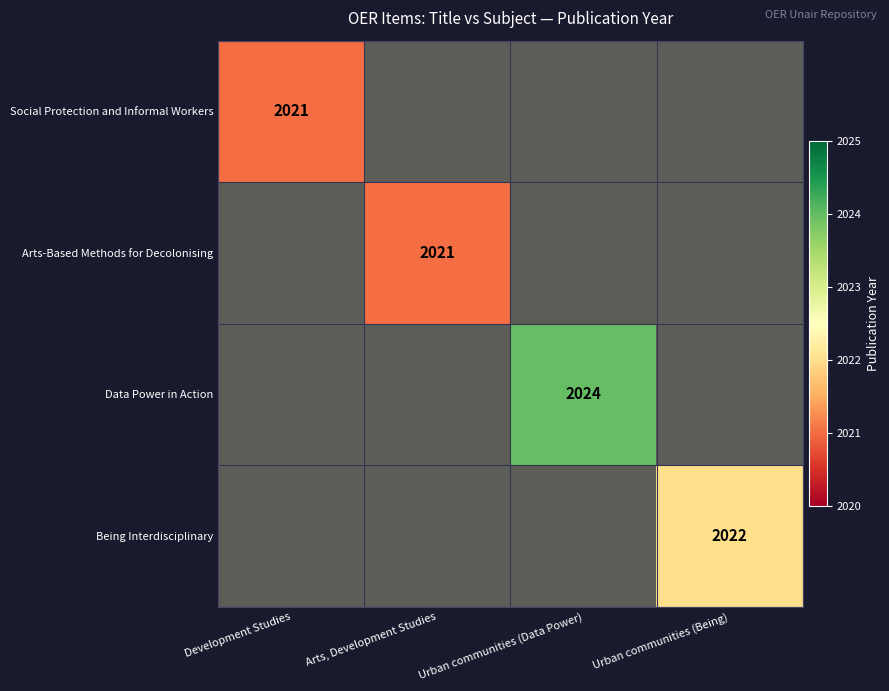

Rank the categories by Data Power in Action value from lowest to highest.

Development Studies, Arts, Development Studies, Urban communities (Data Power), Urban communities (Being)